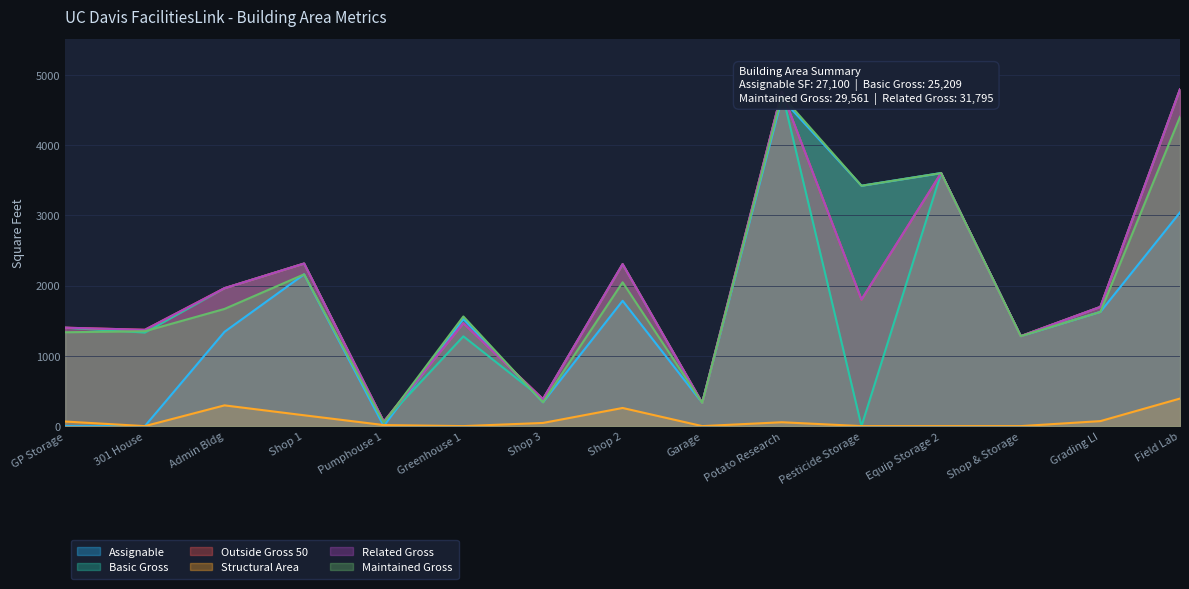

Where is Assignable nearest to the value 2329?

Shop 1